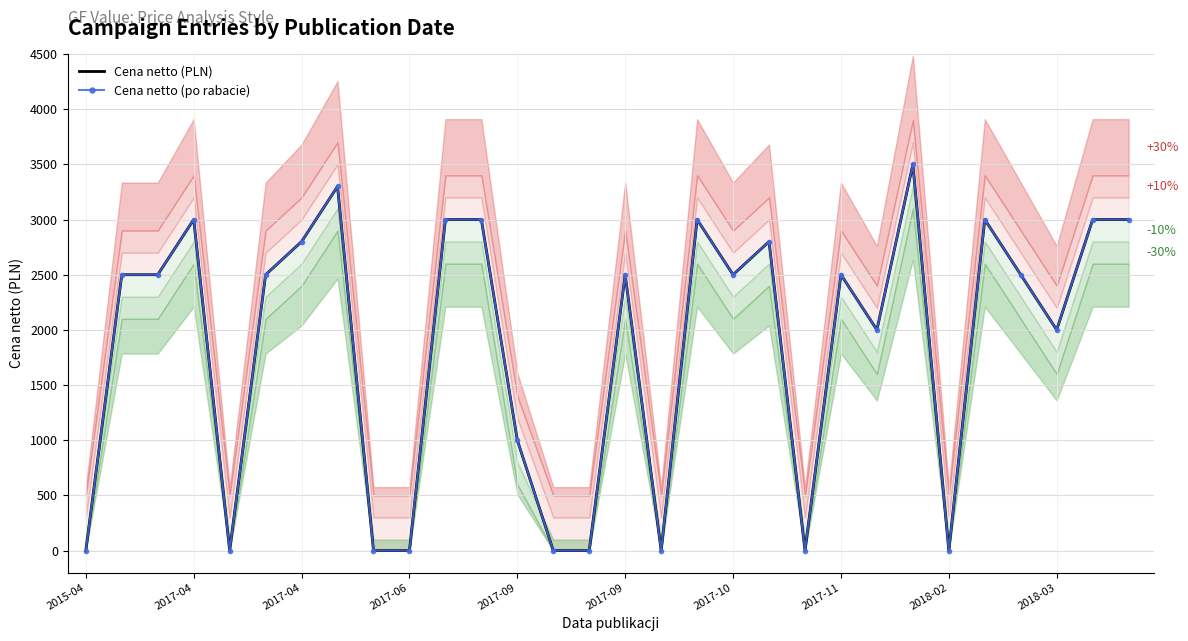

Reading left to right, transcribe all the data shown in this chart.

Cena netto (PLN): 0	2500	2500	3000	0	2500	2800	3300	0	0	3000	3000	1000	0	0	2500	0	3000	2500	2800	0	2500	2000	3500	0	3000	2500	2000	3000	3000
Cena netto (po rabacie): 0	2500	2500	3000	0	2500	2800	3300	0	0	3000	3000	1000	0	0	2500	0	3000	2500	2800	0	2500	2000	3500	0	3000	2500	2000	3000	3000